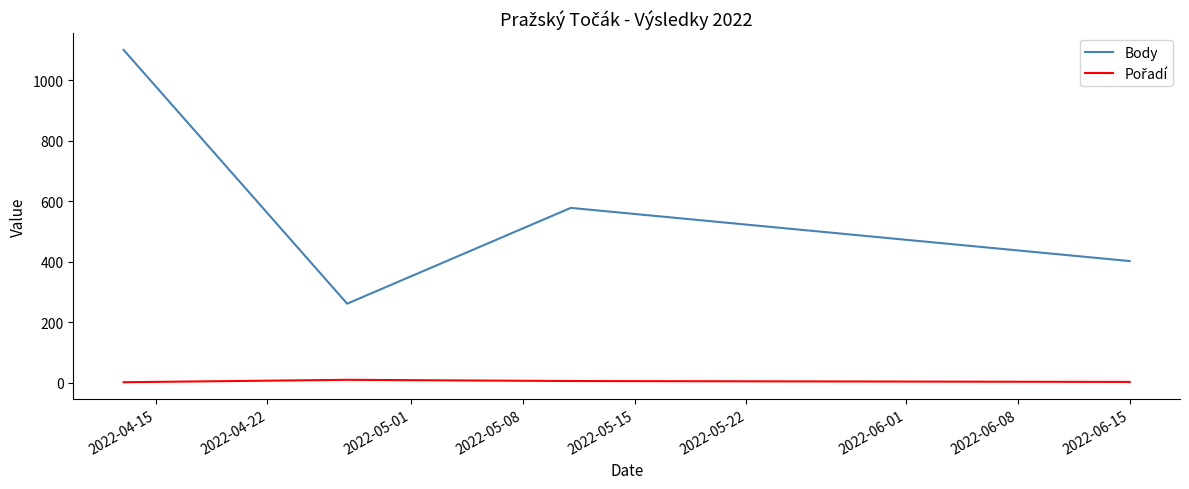

At how many categories does at least one series exceed 218?

4